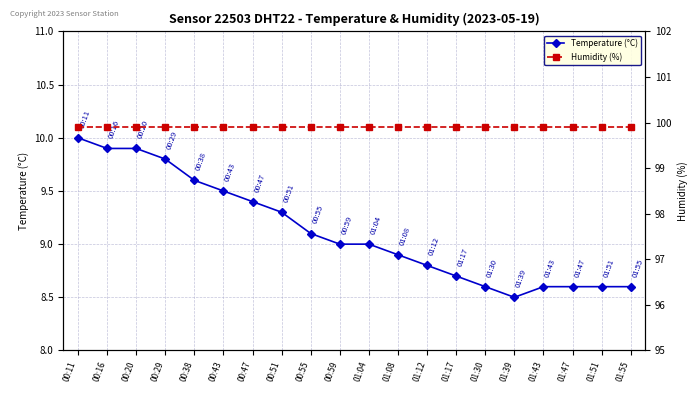

At how many categories does at least one series exceed 82?

20